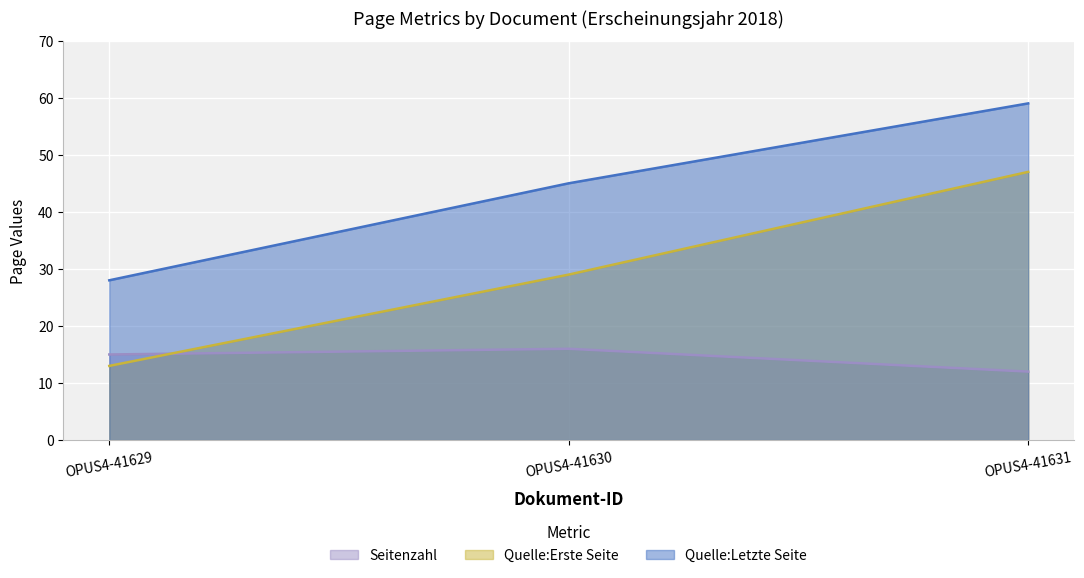

What are all the series names shown in the legend?

Seitenzahl, Quelle:Erste Seite, Quelle:Letzte Seite